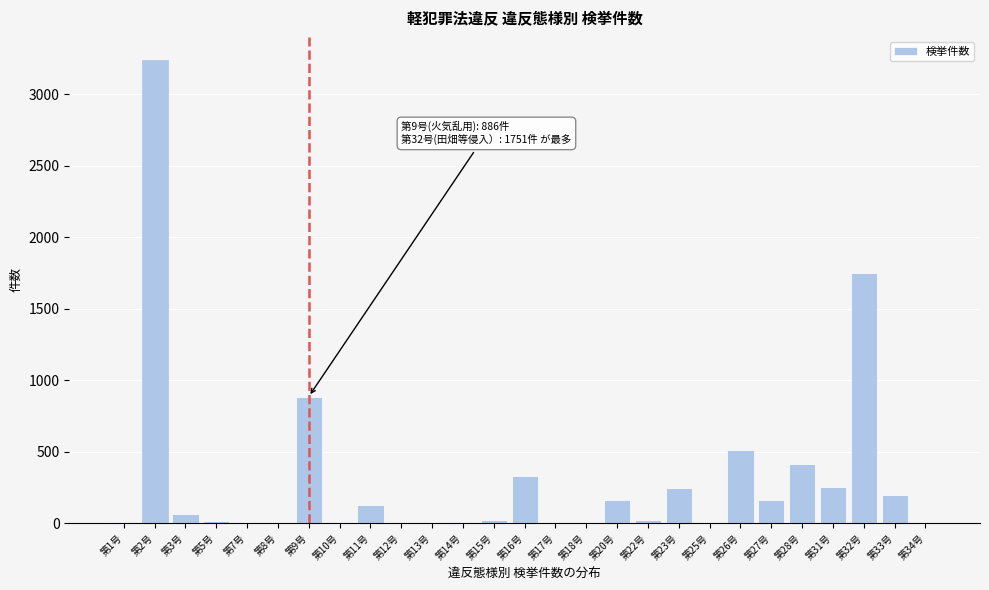

The value at 第28号 is 412. True or false?

True